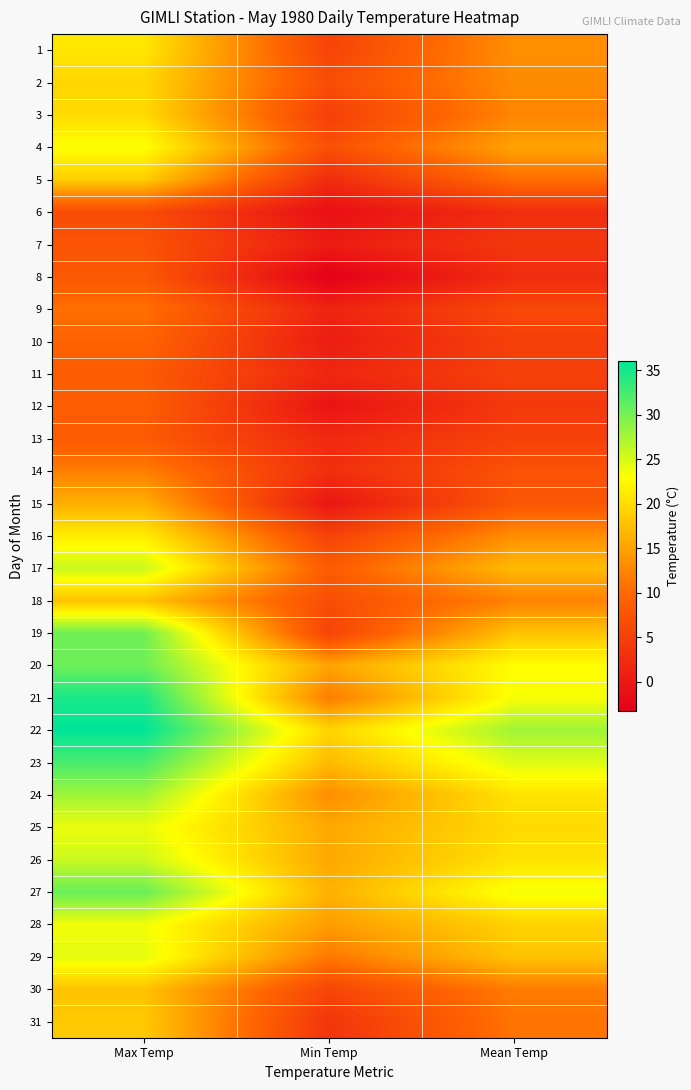

Between Mean Temp and Max Temp, which is larger?

Max Temp